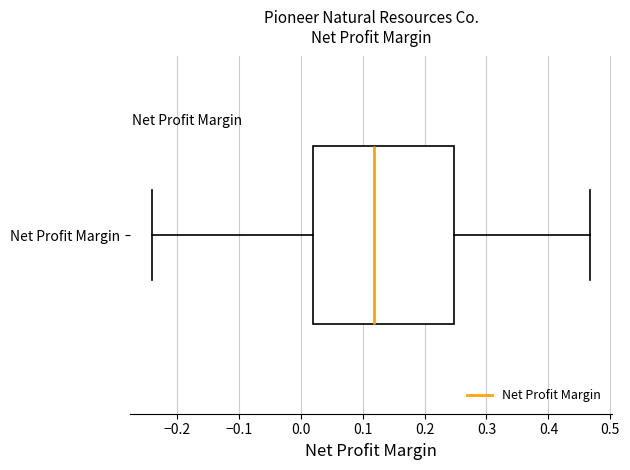

Read this box plot against the x-axis: the position of the median line, the range covered by the box, and the ends of both whiskers. The values are not printed on the chart, so give them approximately, as read against the axis.

median 0.12, box 0.02 to 0.25, whiskers -0.24 to 0.47